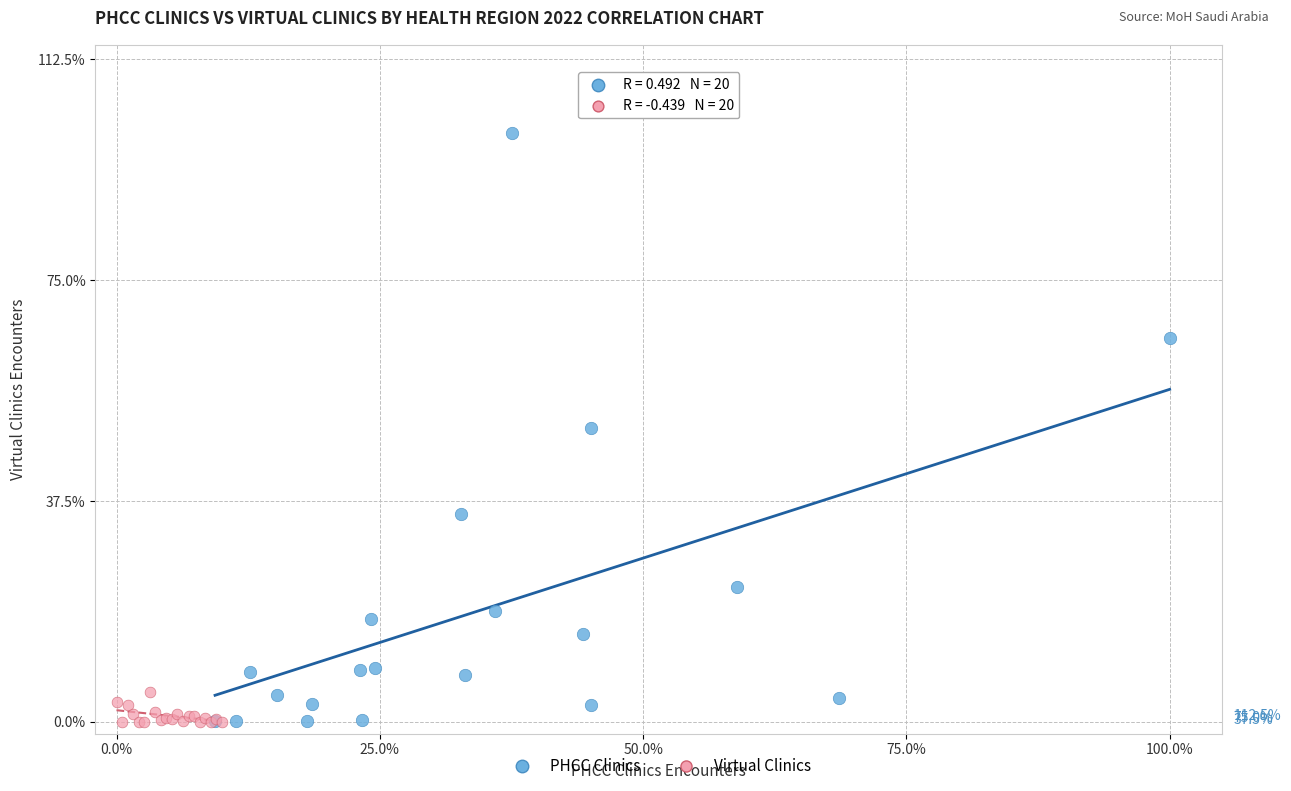

Which series reaches the maximum Y coordinate?

PHCC Clinics